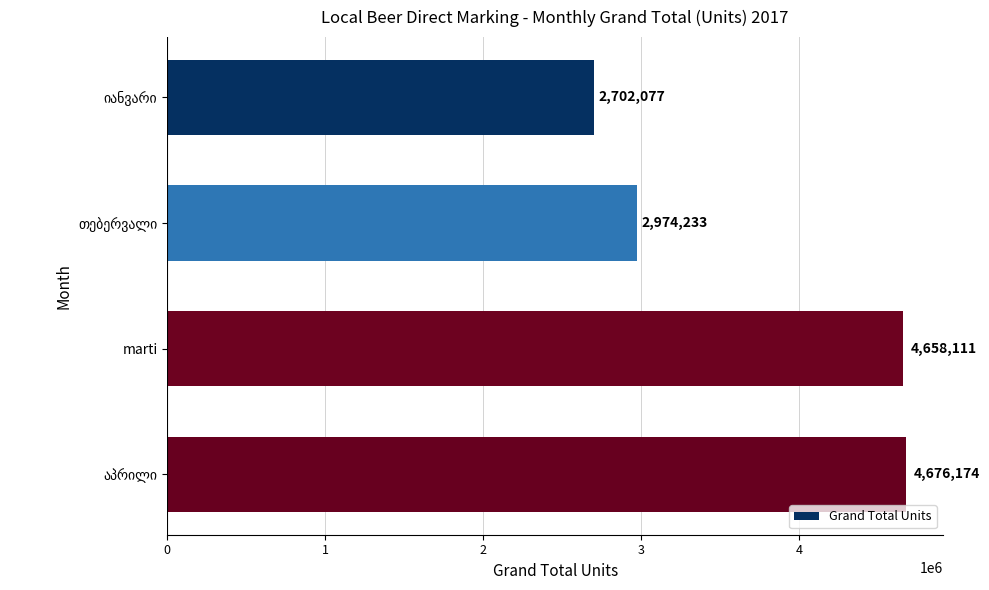

What is the smallest value displayed?

2702077